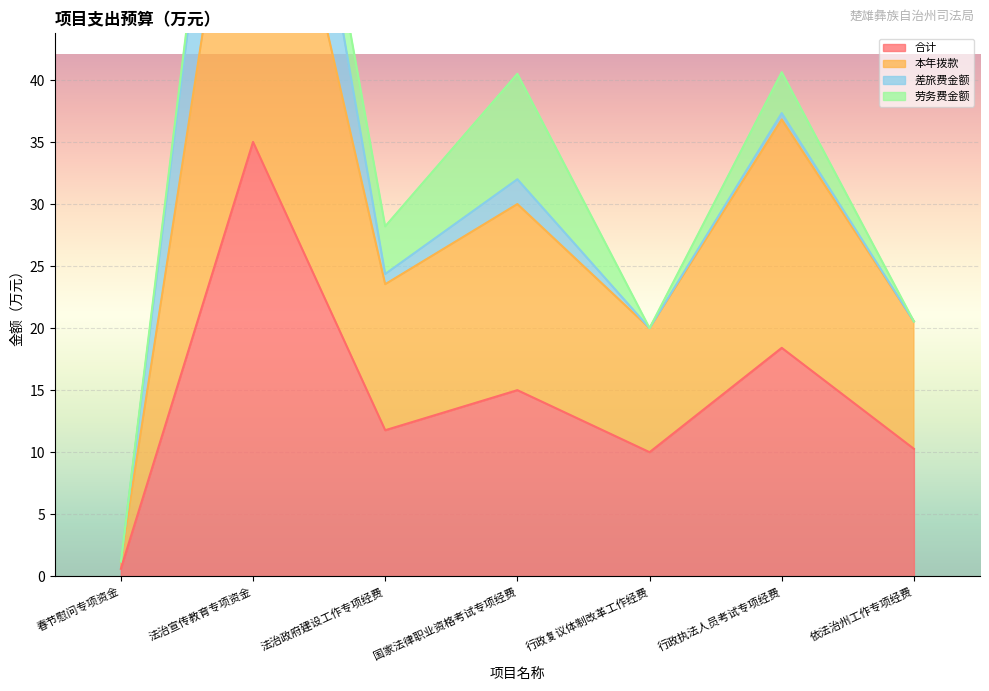

How many interior local peaks does the 本年拨款 series have?

3